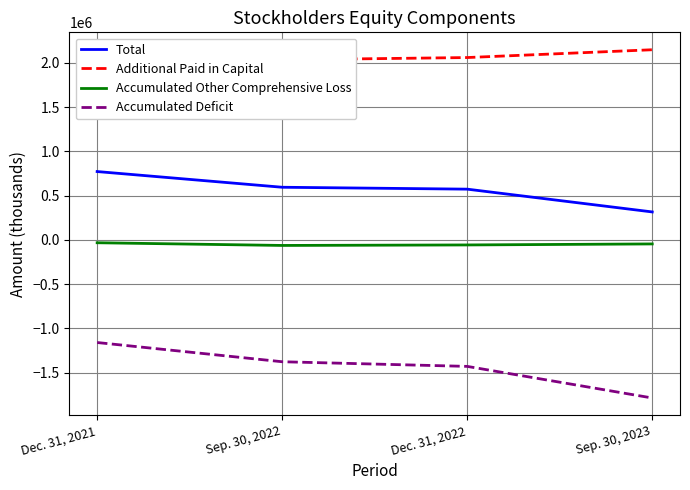

Is it true that Accumulated Deficit equals -1377195 at Sep. 30, 2022?

True